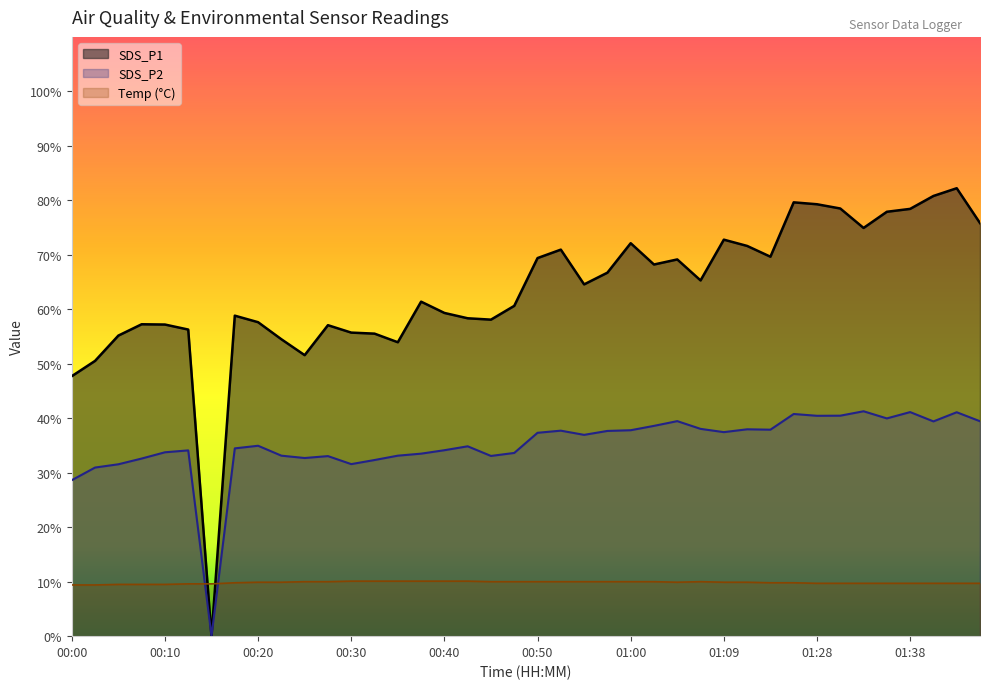

Reading left to right, what are all the values shown in this chart?

Temp: 00:00=9.4	00:02=9.4	00:05=9.5	00:07=9.5	00:10=9.5	00:13=9.6	00:16=9.6	00:18=9.8	00:20=9.9	00:23=9.9	00:25=10.0	00:28=10.0	00:30=10.1	00:33=10.1	00:35=10.1	00:37=10.1	00:40=10.1	00:42=10.1	00:45=10.0	00:47=10.0	00:50=10.0	00:52=10.0	00:55=10.0	00:57=10.0	01:00=10.0	01:02=10.0	01:04=9.9	01:07=10.0	01:09=9.9	01:12=9.9	01:23=9.8	01:25=9.8	01:28=9.7	01:30=9.7	01:33=9.7	01:35=9.7	01:38=9.7	01:40=9.7	01:43=9.7	01:46=9.7
SDS_P1: 00:00=47.7	00:02=50.5	00:05=55.2	00:07=57.2	00:10=57.2	00:13=56.3	00:16=0.0	00:18=58.8	00:20=57.6	00:23=54.5	00:25=51.6	00:28=57.1	00:30=55.7	00:33=55.5	00:35=54.0	00:37=61.4	00:40=59.3	00:42=58.4	00:45=58.1	00:47=60.6	00:50=69.4	00:52=71.0	00:55=64.6	00:57=66.7	01:00=72.1	01:02=68.2	01:04=69.2	01:07=65.3	01:09=72.8	01:12=71.6	01:23=69.7	01:25=79.6	01:28=79.3	01:30=78.5	01:33=74.9	01:35=77.9	01:38=78.4	01:40=80.8	01:43=82.2	01:46=75.8
SDS_P2: 00:00=28.6	00:02=30.9	00:05=31.6	00:07=32.6	00:10=33.8	00:13=34.1	00:16=0.0	00:18=34.5	00:20=35.0	00:23=33.1	00:25=32.7	00:28=33.0	00:30=31.6	00:33=32.3	00:35=33.1	00:37=33.5	00:40=34.1	00:42=34.9	00:45=33.1	00:47=33.6	00:50=37.3	00:52=37.7	00:55=37.0	00:57=37.7	01:00=37.8	01:02=38.6	01:04=39.5	01:07=38.0	01:09=37.5	01:12=38.0	01:23=37.9	01:25=40.8	01:28=40.5	01:30=40.5	01:33=41.3	01:35=40.0	01:38=41.1	01:40=39.4	01:43=41.1	01:46=39.5